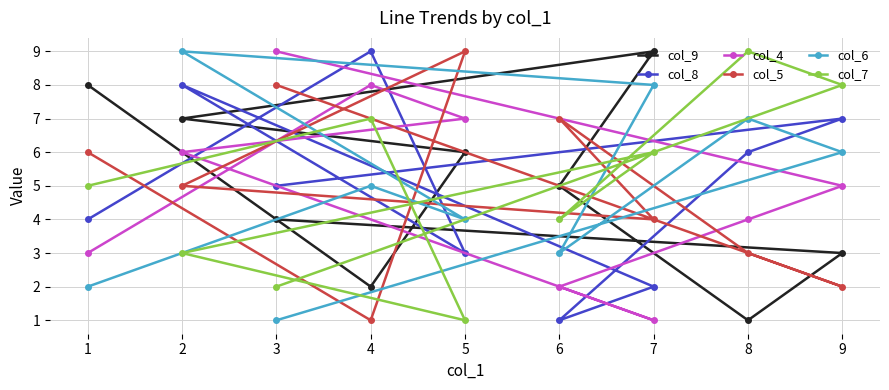

What is the minimum value shown in the chart?

1